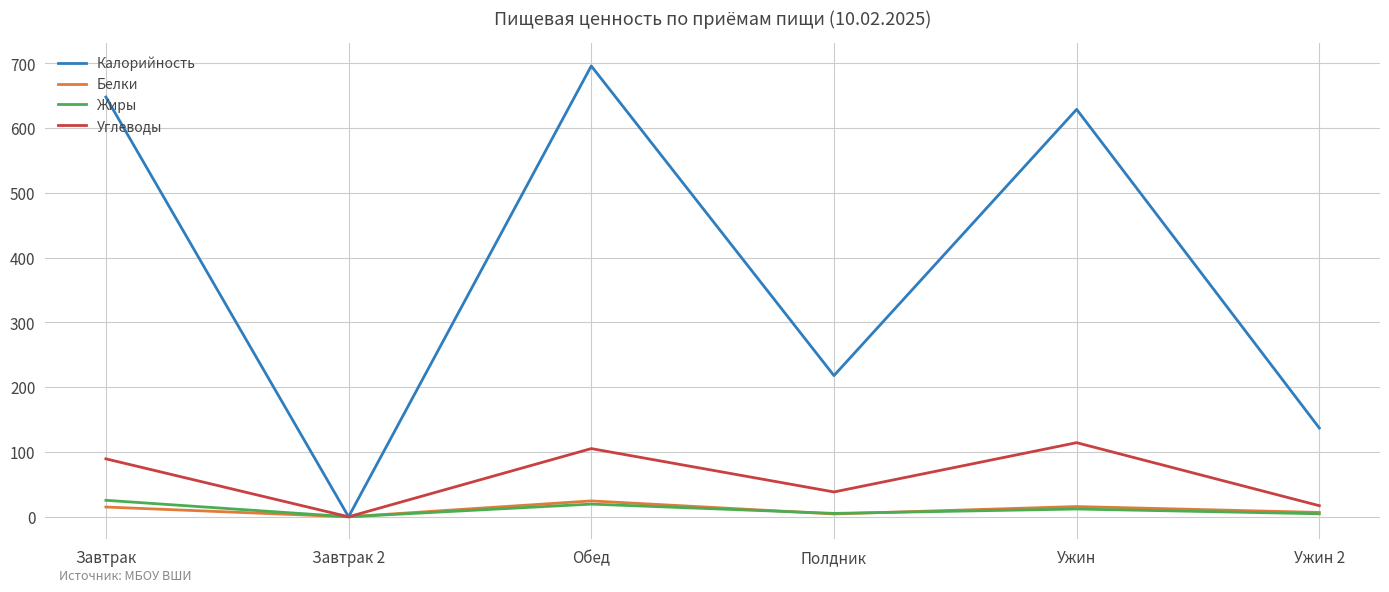

How many interior local peaks does the Белки series have?

2